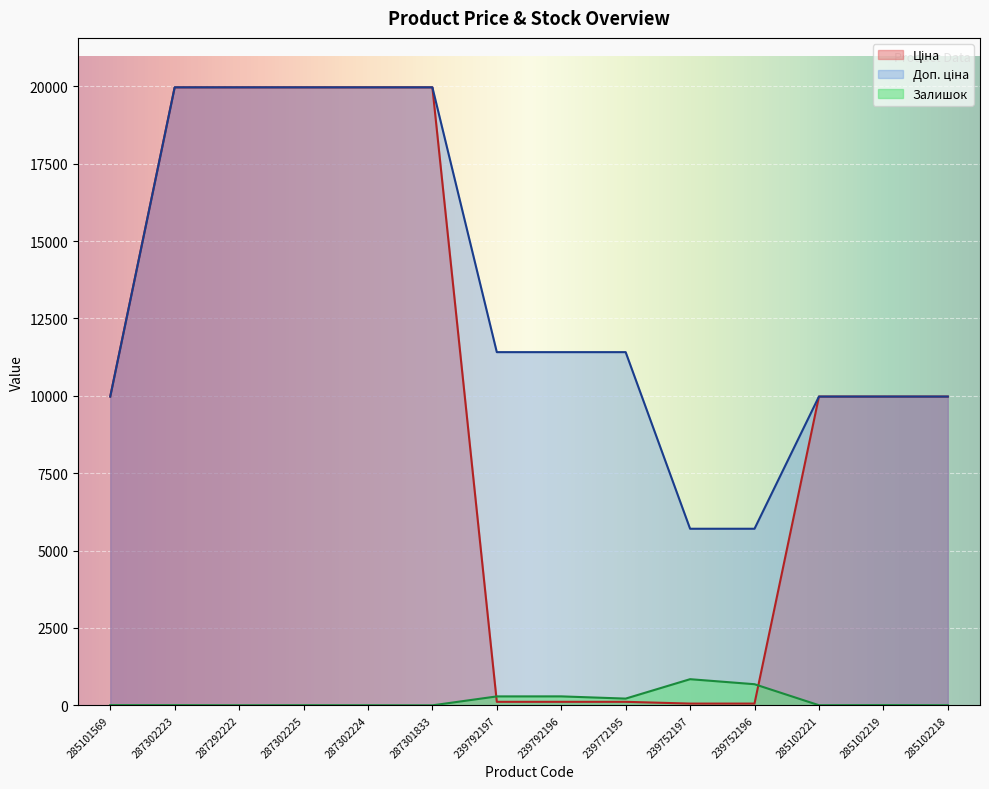

Rank the series by their average value, from lowest to highest.

Залишок, Ціна, Доп. ціна